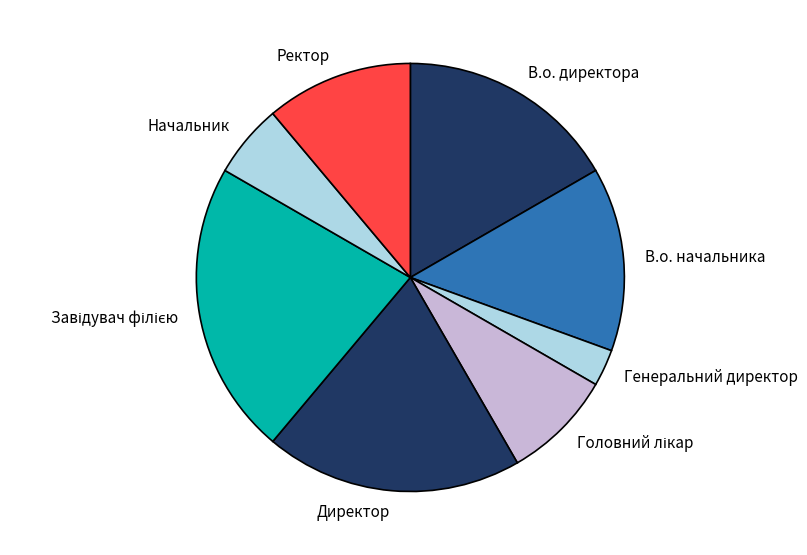

Is there a majority slice in this chart?

No